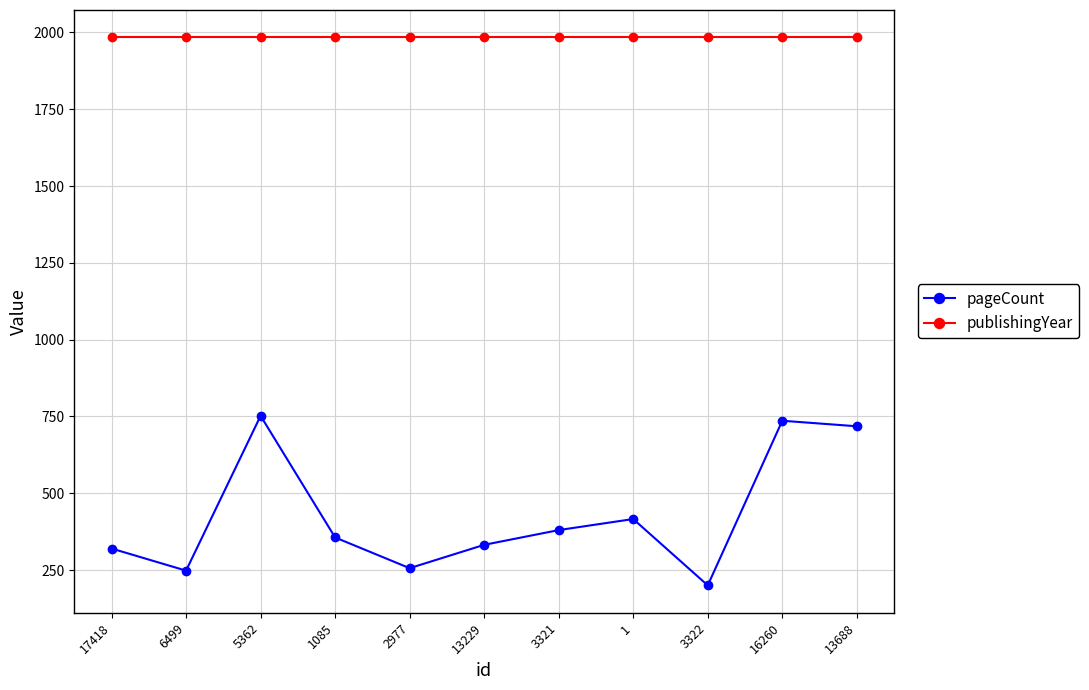

What is the value of the publishingYear point at the 9th from the left?

1984